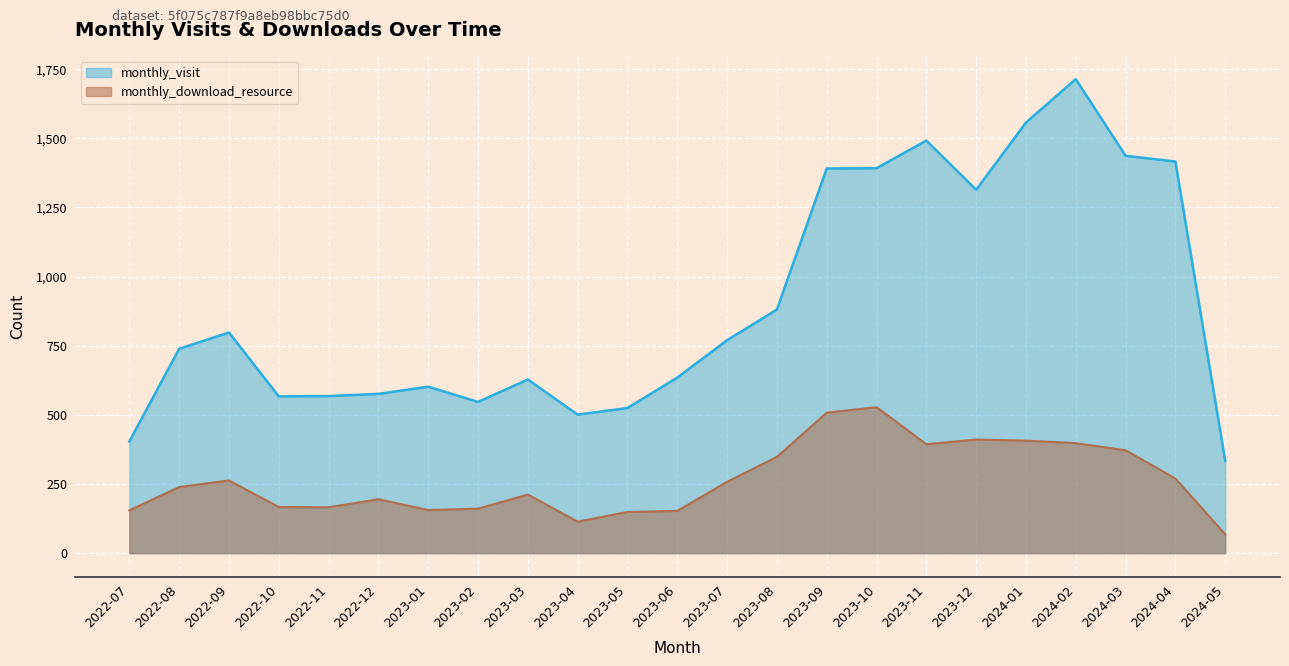

Is the value of monthly_download_resource at 2022-12 greater than the value of monthly_visit at 2023-08?

No